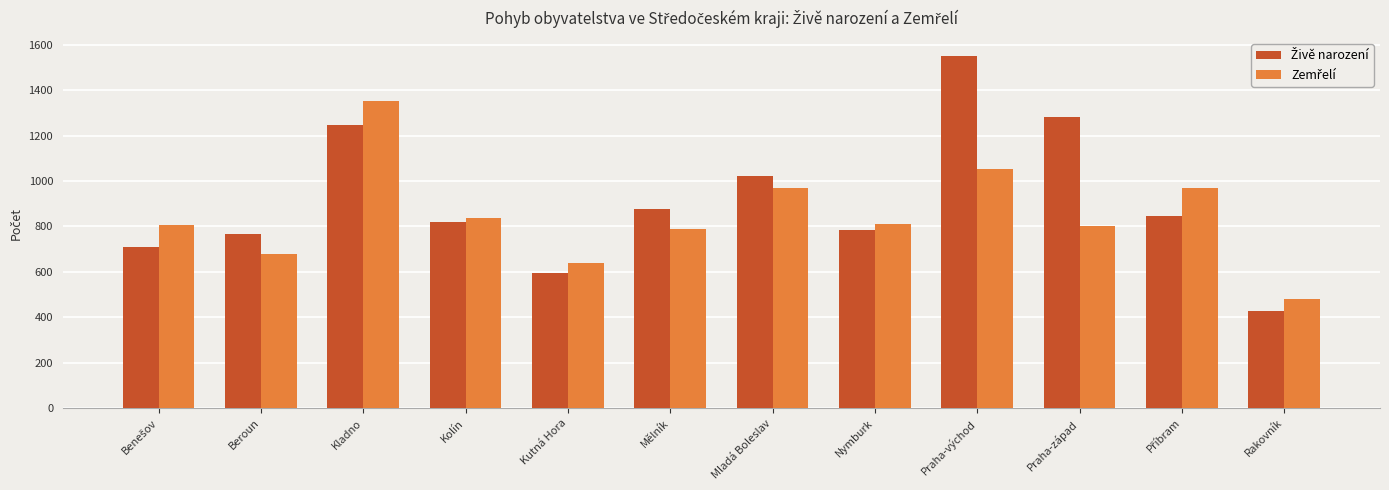

What is the total value across all series at Mělník?

1663